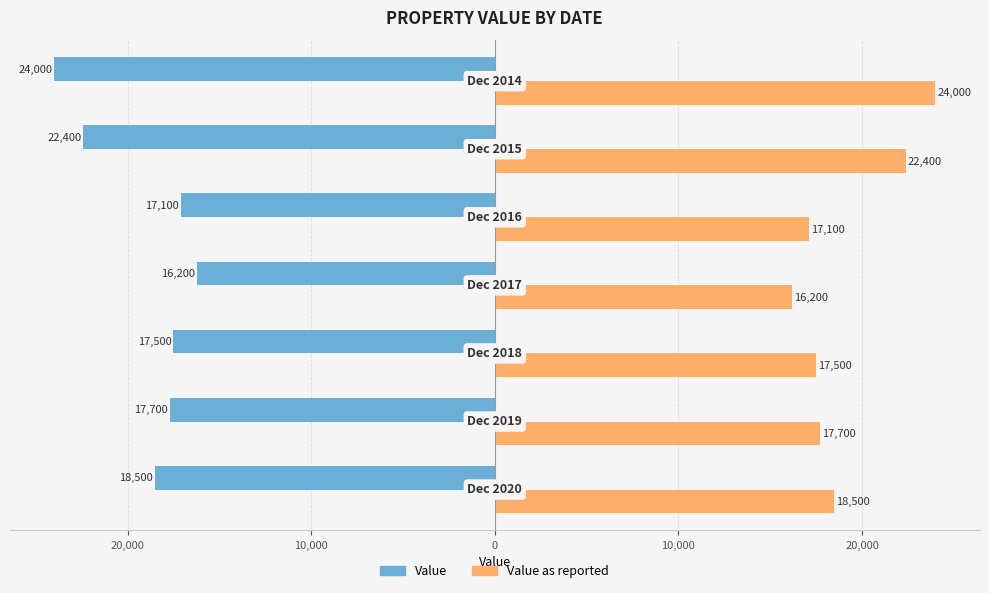

What are all the series names shown in the legend?

Value, Value as reported